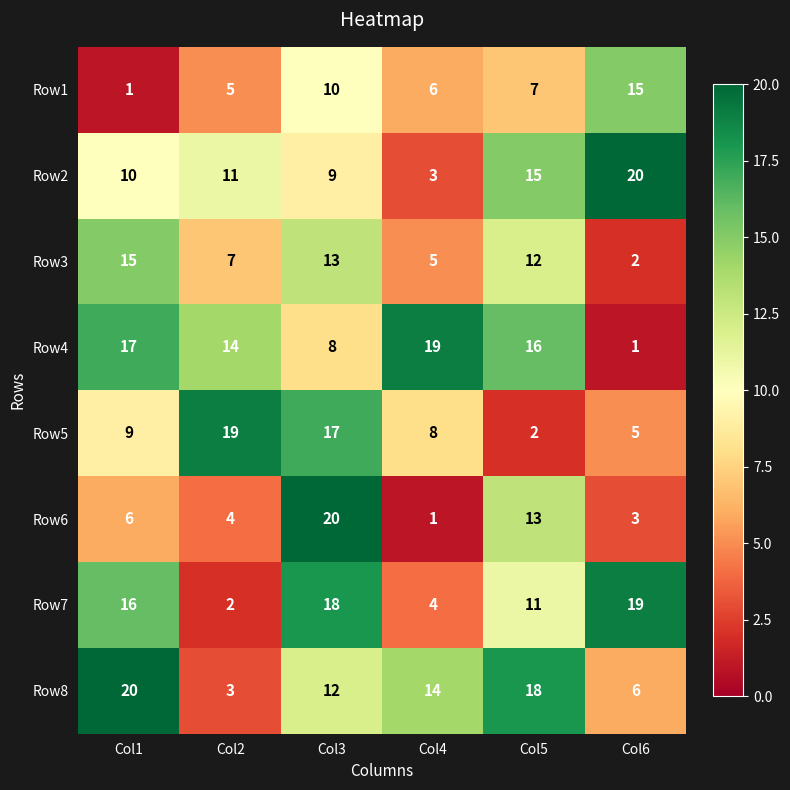

Which category has the highest value in the Row6 series?

Col3